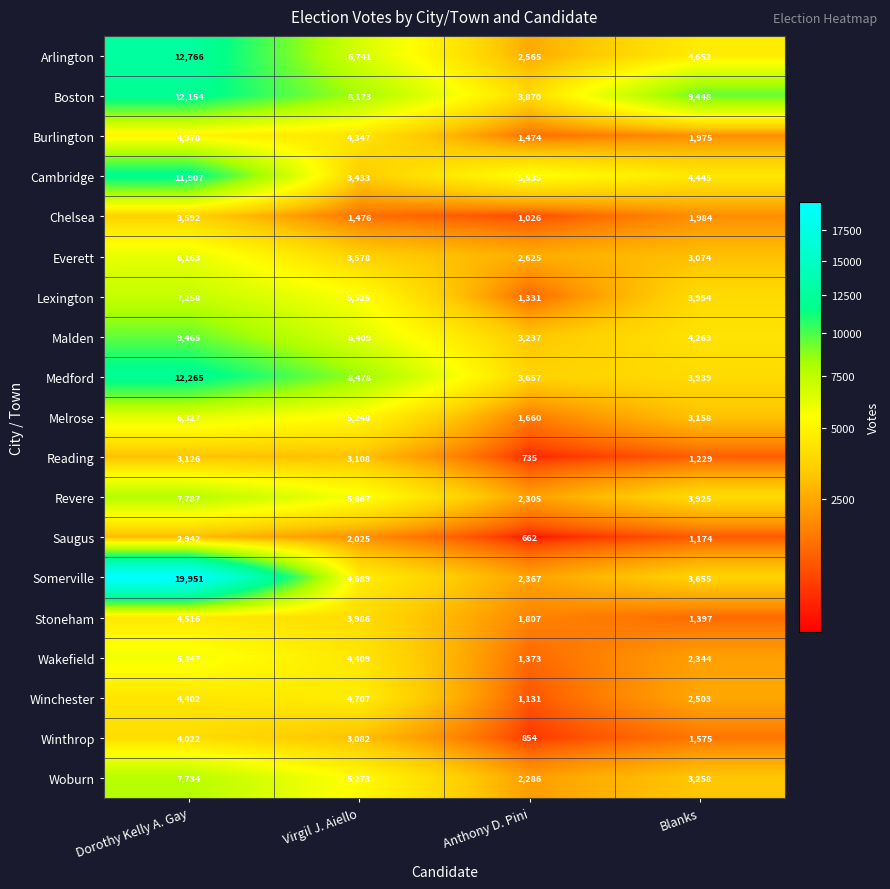

The Melrose series shows 9582 at Dorothy Kelly A. Gay. True or false?

False